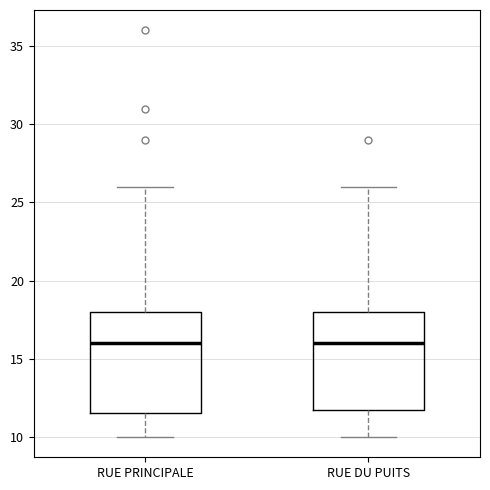

Where does the median line of the box for RUE DU PUITS sit on the y-axis? The values are not printed on the chart, so give them approximately, as read against the axis.

16.0